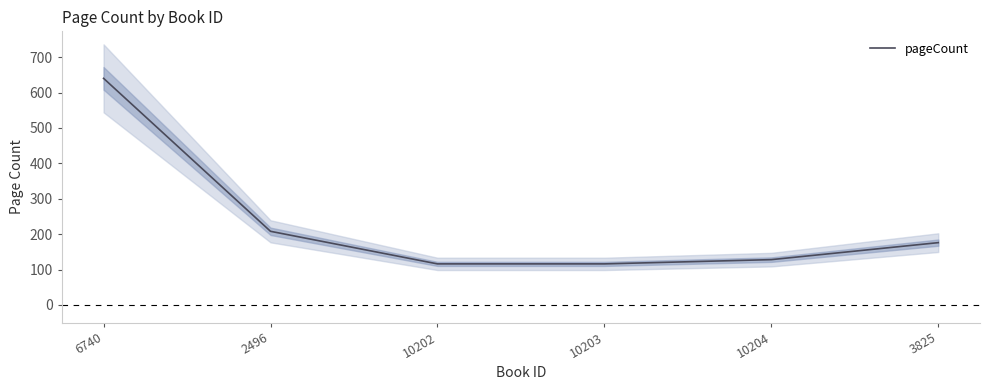

What is the sum of the values at 10203 and 6740?

756